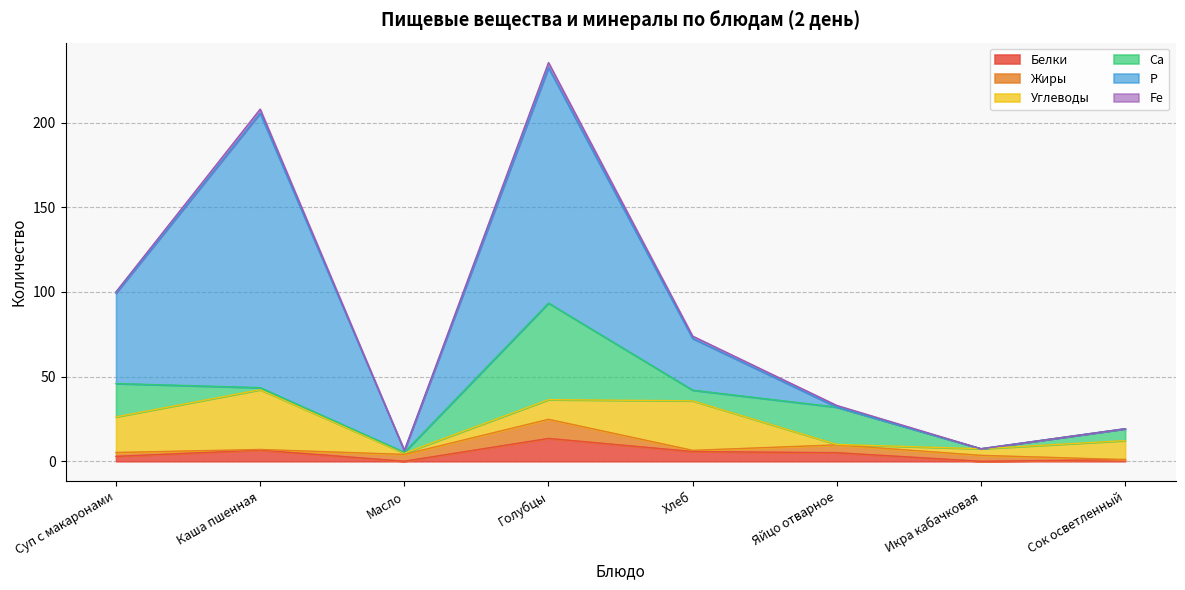

How many interior local peaks does the Углеводы series have?

2